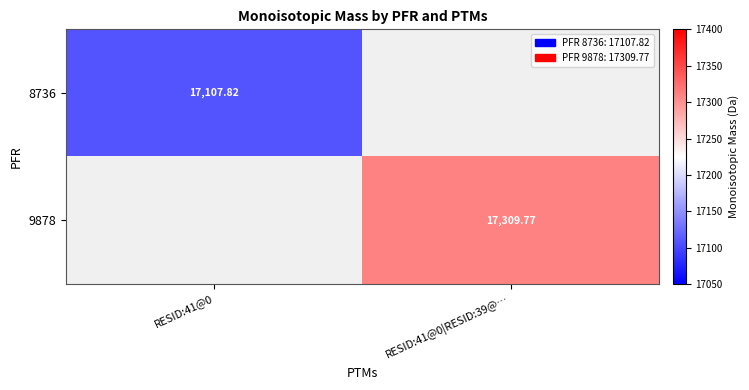

Which series has the largest range (max minus min)?

9878